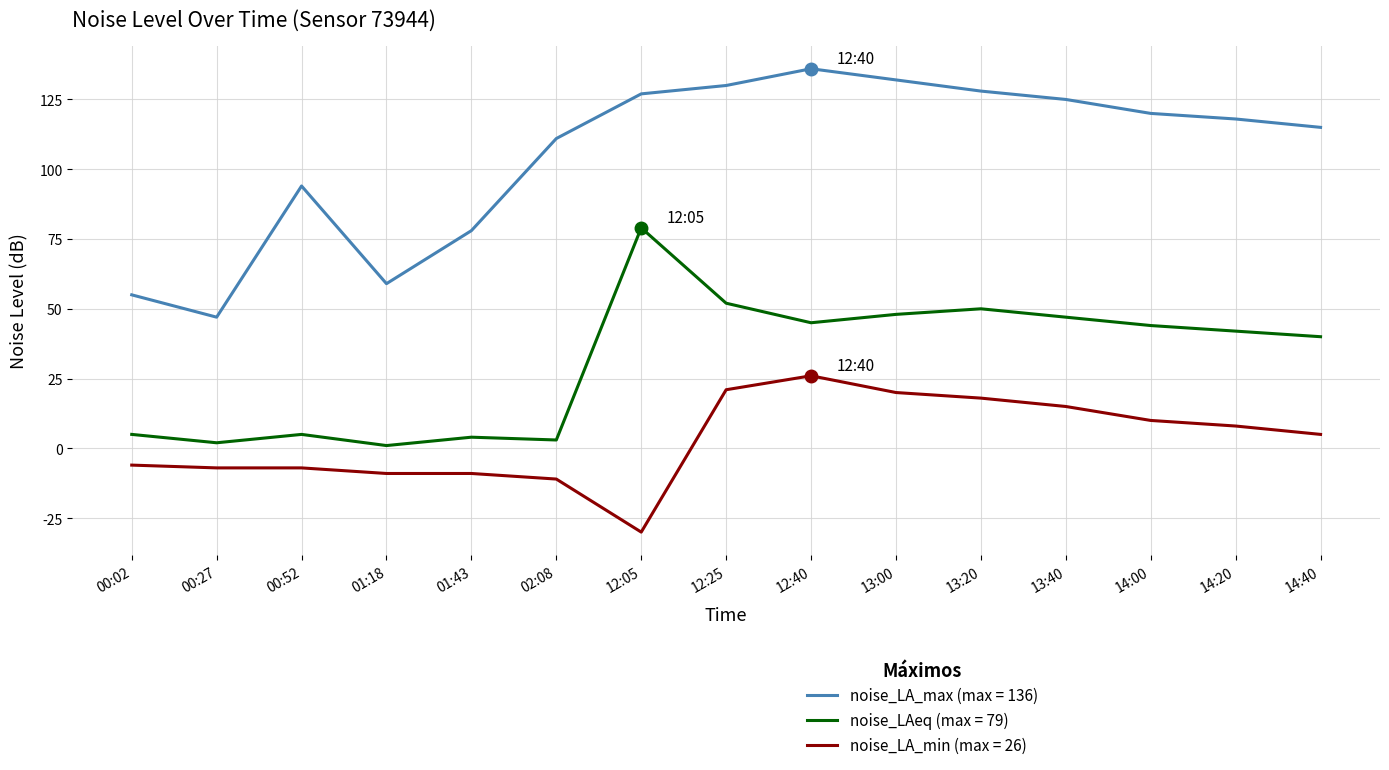

At 13:00, list the series in order from smallest to largest.

noise_LA_min (max = 26), noise_LAeq (max = 79), noise_LA_max (max = 136)